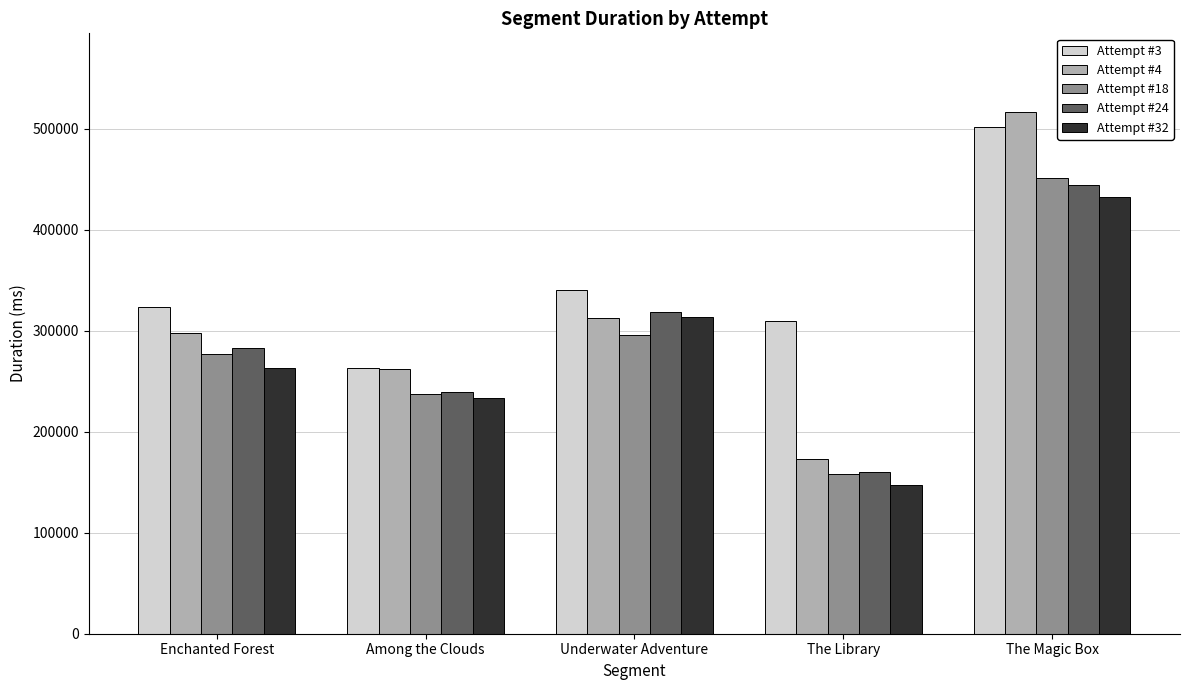

Reading left to right, list all the values displayed in this chart.

Attempt #3: 322954	262940	340614	309201	501751
Attempt #4: 297527	262372	312713	172683	516702
Attempt #18: 277116	237400	295451	158058	451013
Attempt #24: 282736	239315	318776	160156	443664
Attempt #32: 262986	232834	313126	147522	432537